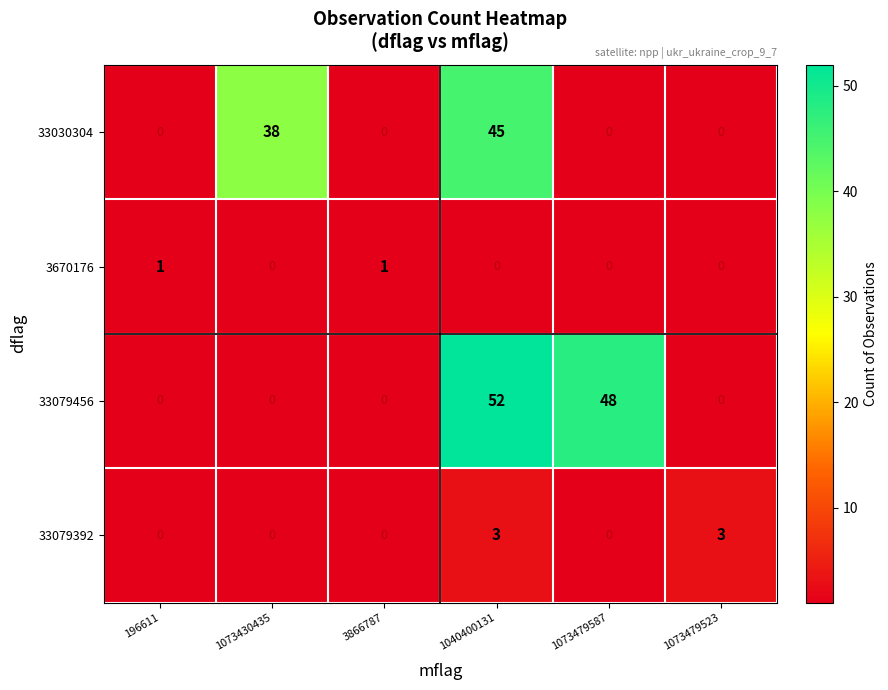

List the labels in order of 3670176 value, smallest first.

1073430435, 1040400131, 1073479587, 1073479523, 196611, 3866787